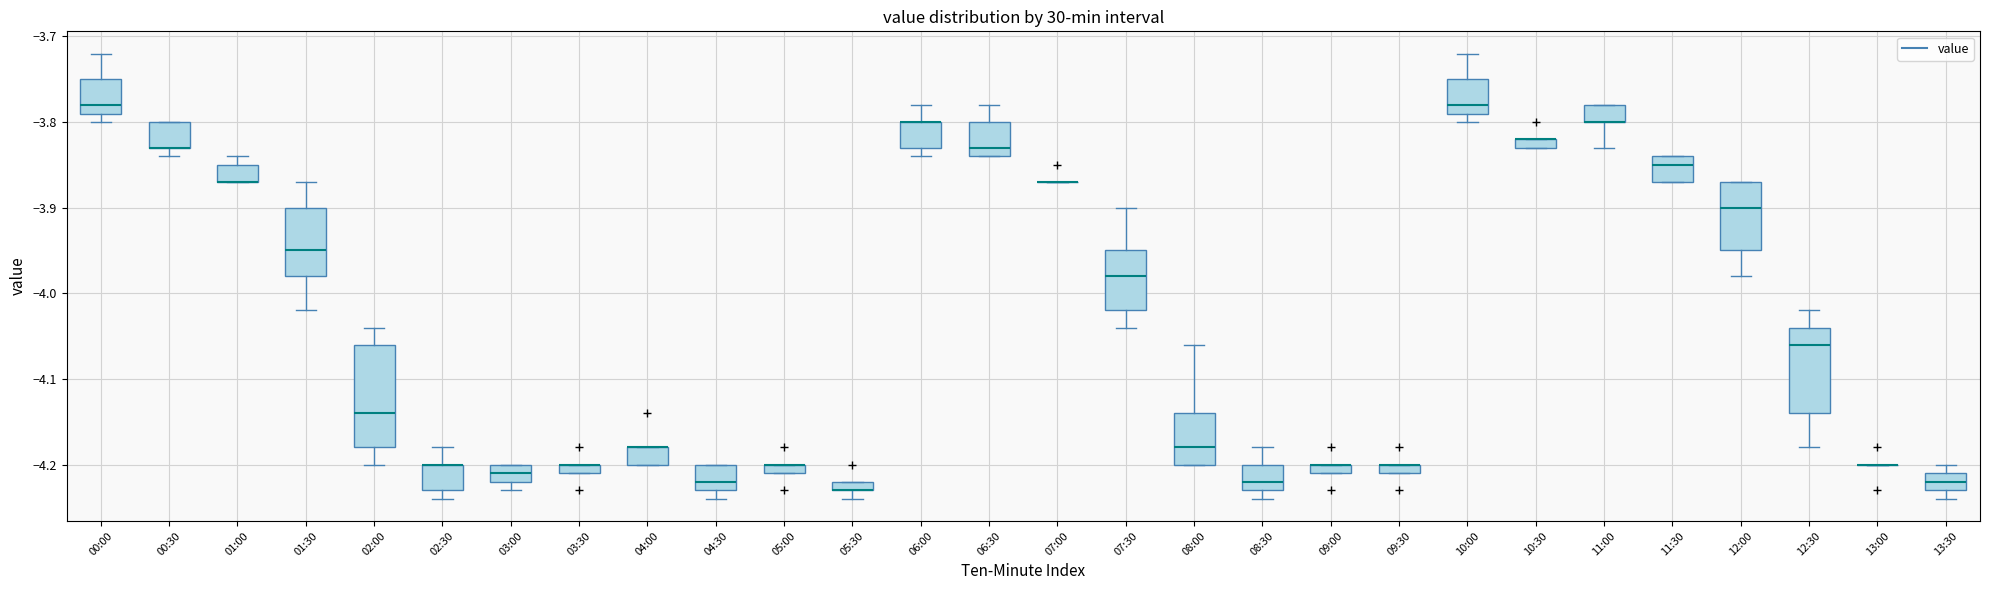

Which box is the tallest, from its lower edge to its upper edge?

02:00